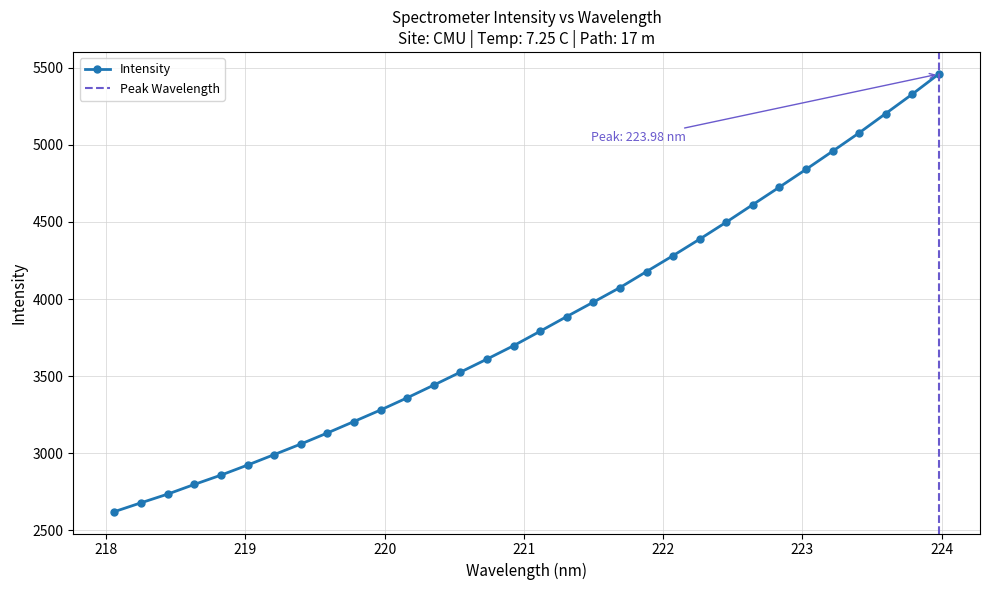

What is the maximum value shown in the chart?

5459.2